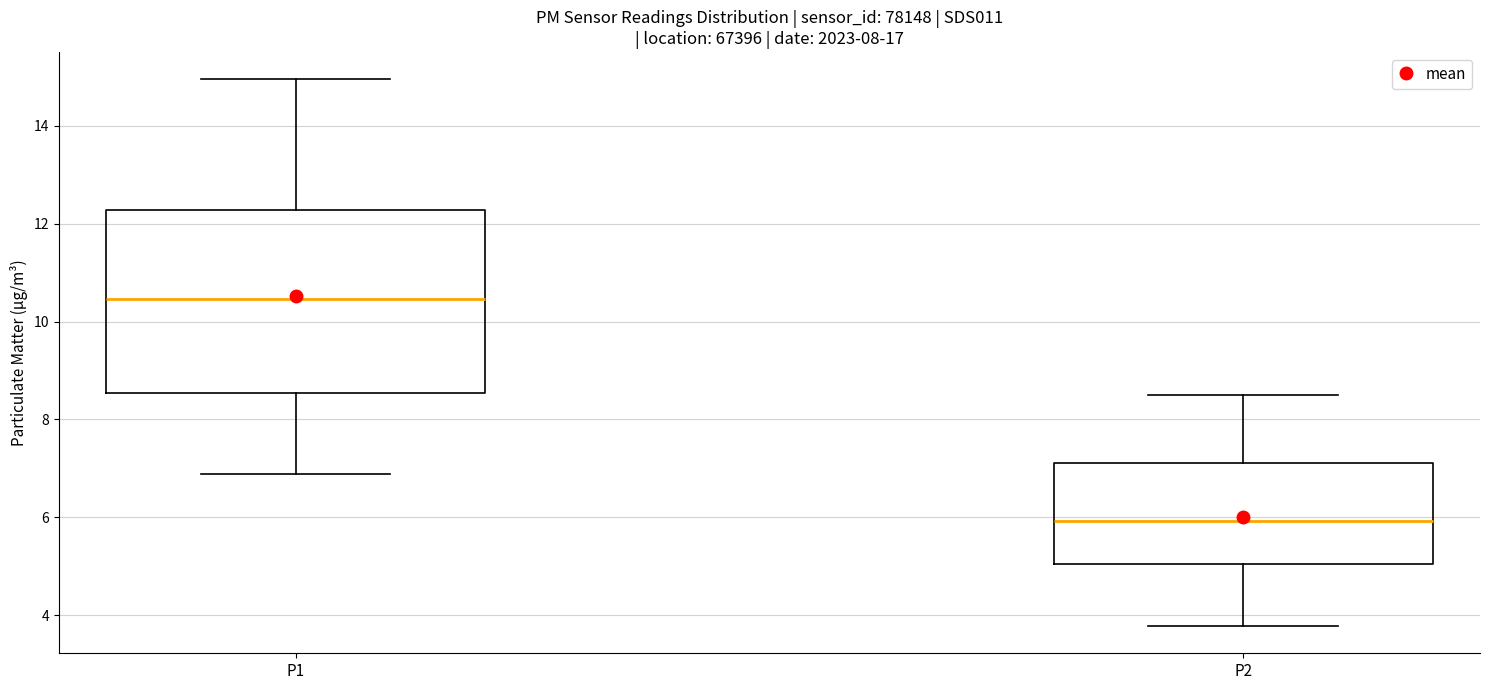

Reading left to right, transcribe this box plot: for each box, give where its median line is, the range the box spans, and where its two whiskers end, as read against the y-axis. The values are not printed on the chart, so give them approximately, as read against the axis.

P1: median 10.4, box 8.6 to 12.2, whiskers 6.8 to 15.0
P2: median 6.0, box 5.0 to 7.2, whiskers 3.8 to 8.6